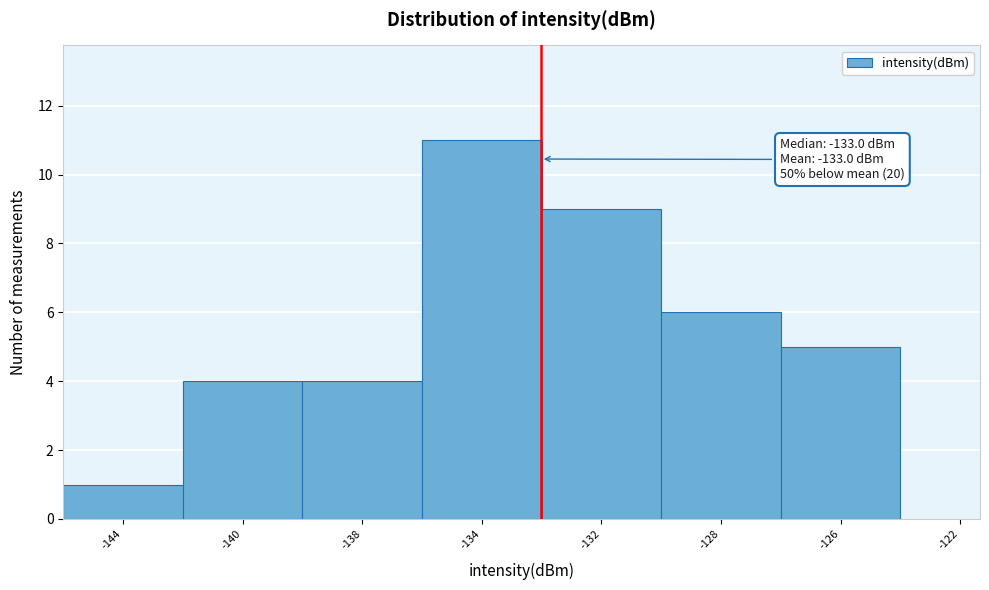

Reading left to right, list all the values displayed in this chart.

-144=1	-140=4	-138=4	-134=11	-132=9	-128=6	-126=5	-122=0